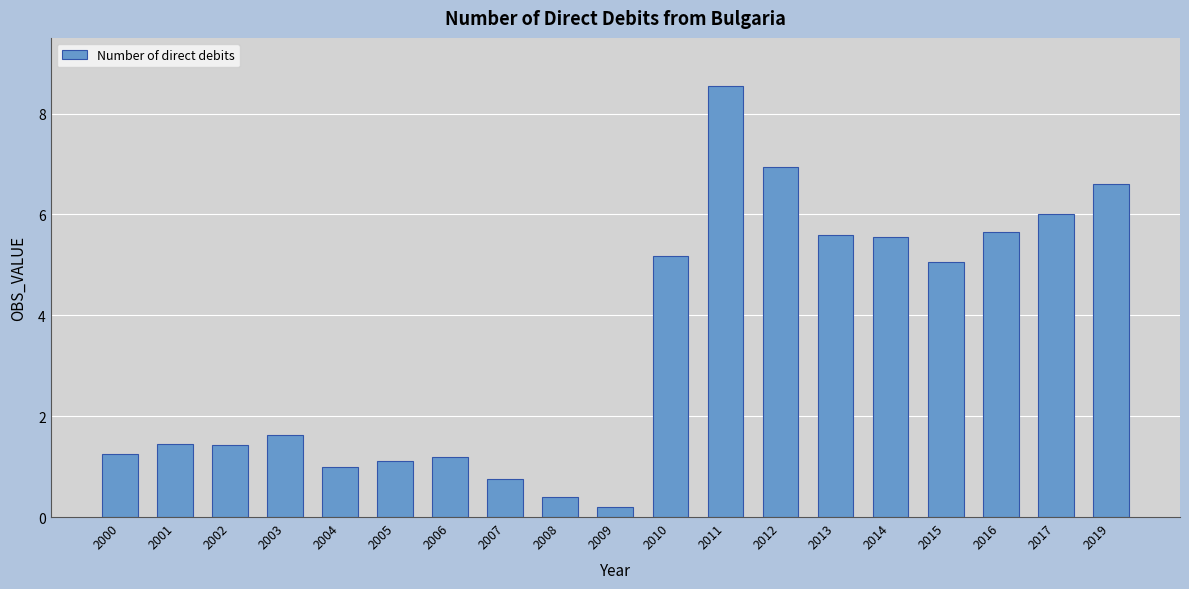

At which label does the data first exceed 1?

2000